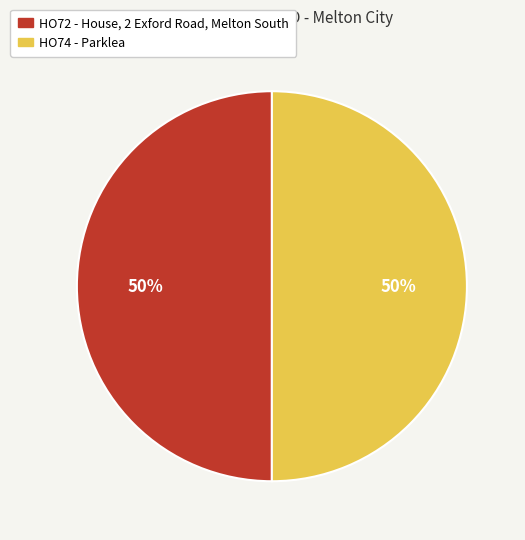

To the nearest percent, what portion does HO72 - House, 2 Exford Road, Melton South represent?

50%